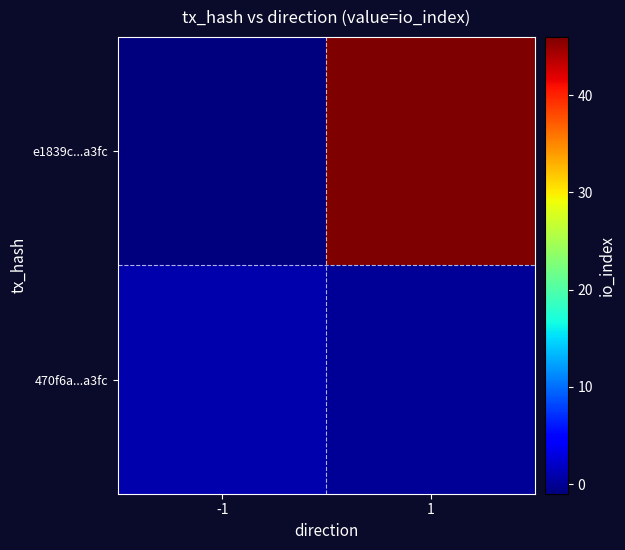

Rank the series at -1 from highest to lowest value.

470f6a...a3fc, e1839c...a3fc